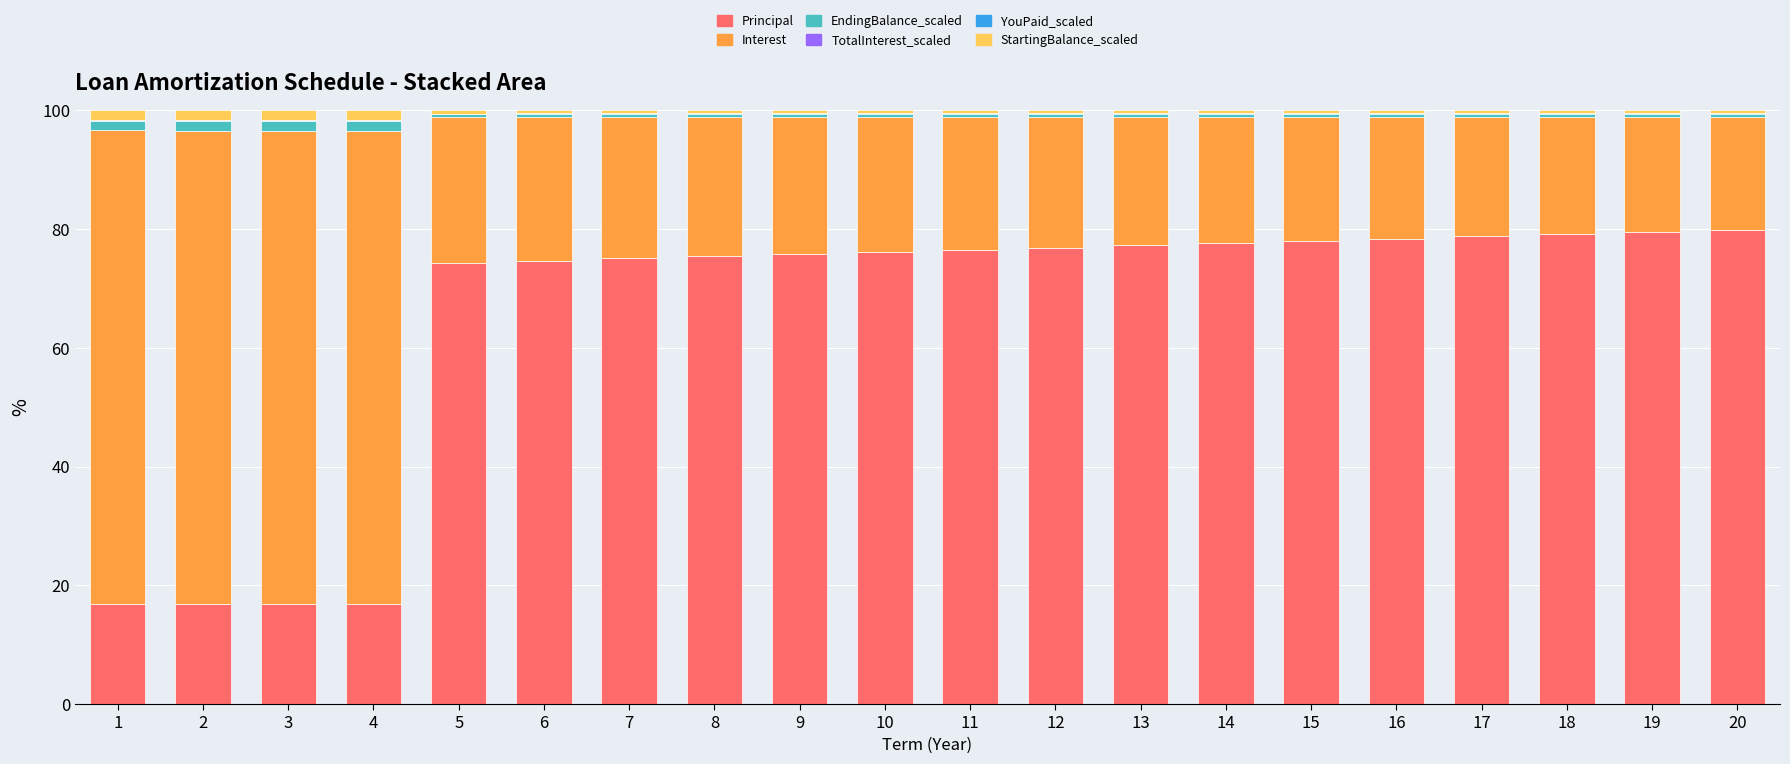

Is it true that Principal equals 79.5 at 19?

True